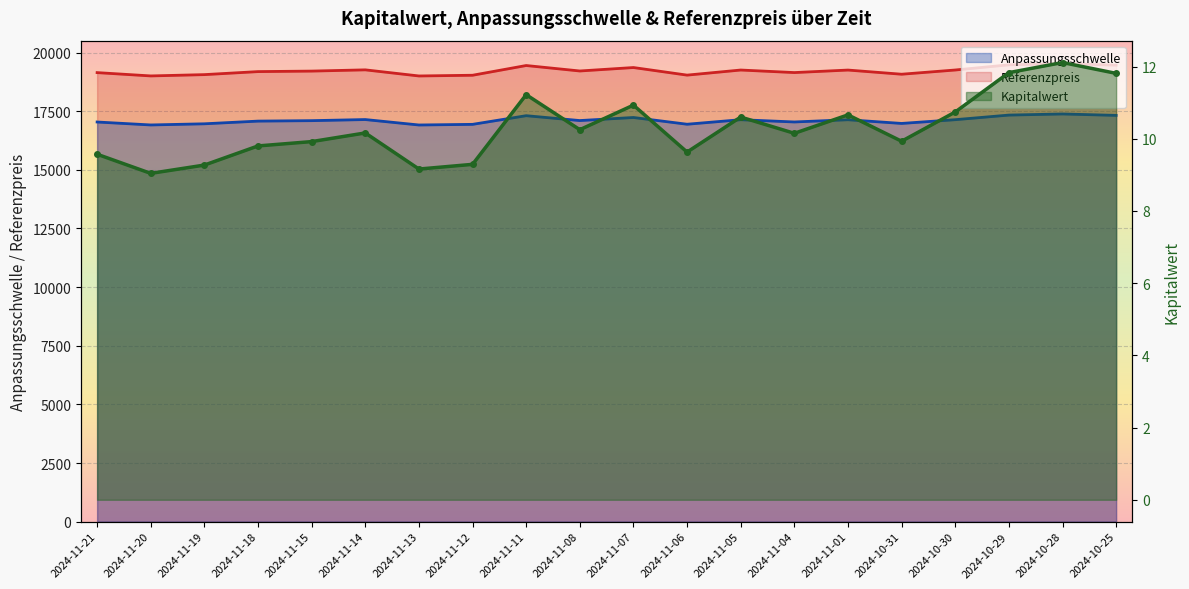

True or false: Referenzpreis and Anpassungsschwelle cross at least once.

False